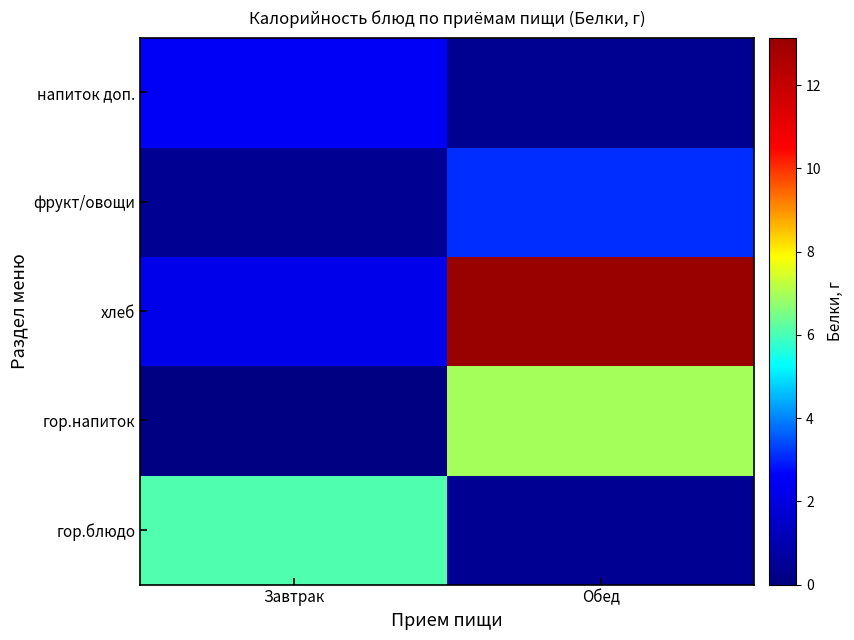

Reading left to right, list all the values displayed in this chart.

гор.блюдо: Завтрак=6.1	Обед=0.4
гор.напиток: Завтрак=0.1	Обед=7.0
хлеб: Завтрак=2.2	Обед=13.1
фрукт/овощи: Завтрак=0.4	Обед=3.1
напиток доп.: Завтрак=2.5	Обед=0.4